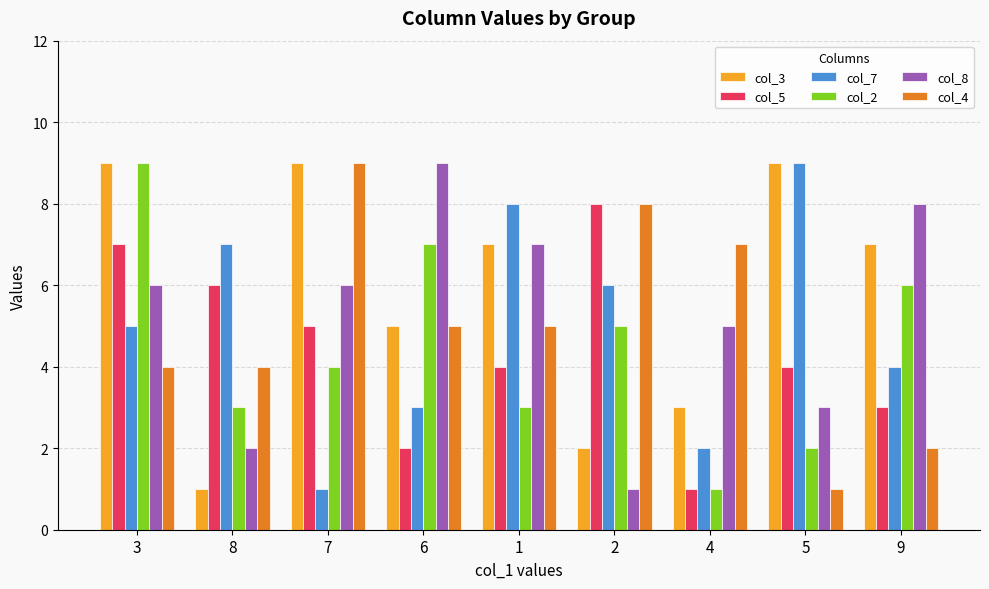

Reading left to right, extract all data points from this chart.

col_3: 9	1	9	5	7	2	3	9	7
col_5: 7	6	5	2	4	8	1	4	3
col_7: 5	7	1	3	8	6	2	9	4
col_2: 9	3	4	7	3	5	1	2	6
col_8: 6	2	6	9	7	1	5	3	8
col_4: 4	4	9	5	5	8	7	1	2